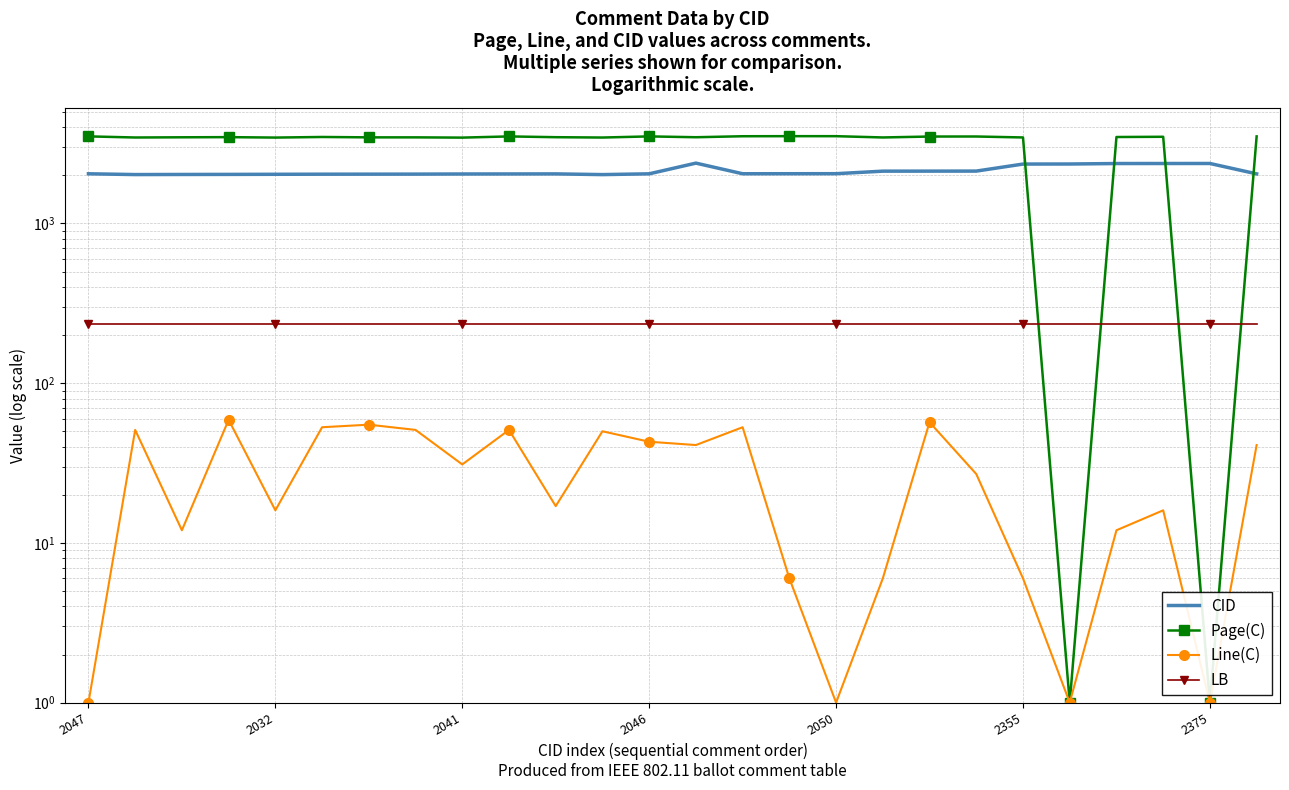

Which series has the largest range (max minus min)?

Page(C)